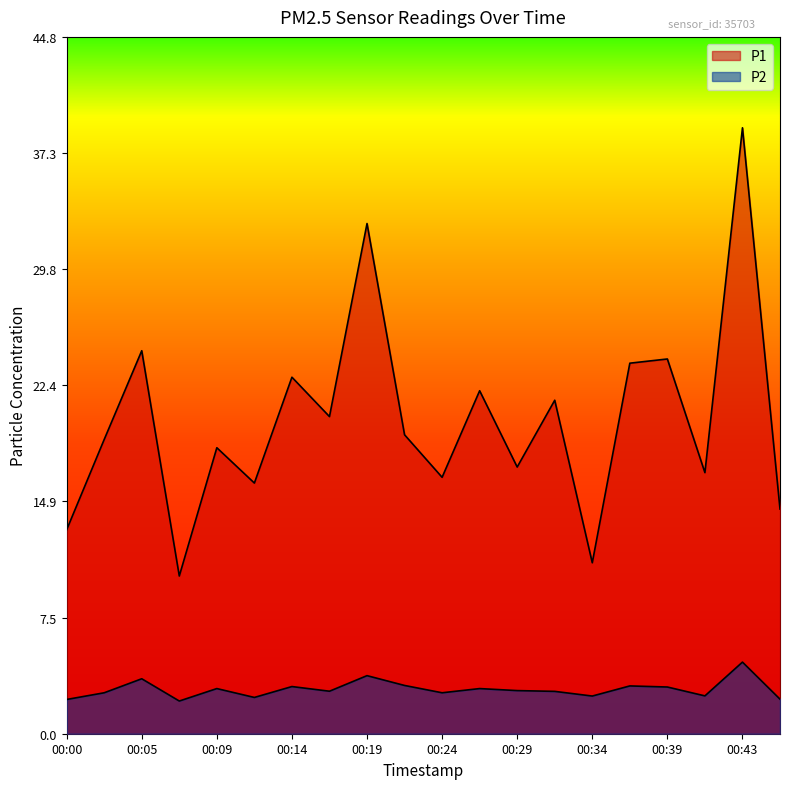

Reading right to left, transcribe all the data shown in this chart.

P1: 14.4	38.9	16.8	24.1	23.8	11.0	21.4	17.1	22.0	16.5	19.2	32.8	20.4	22.9	16.1	18.4	10.1	24.6	18.9	13.1
P2: 2.2	4.6	2.4	3.0	3.1	2.4	2.7	2.8	2.9	2.6	3.1	3.7	2.7	3.0	2.3	2.9	2.1	3.5	2.6	2.2